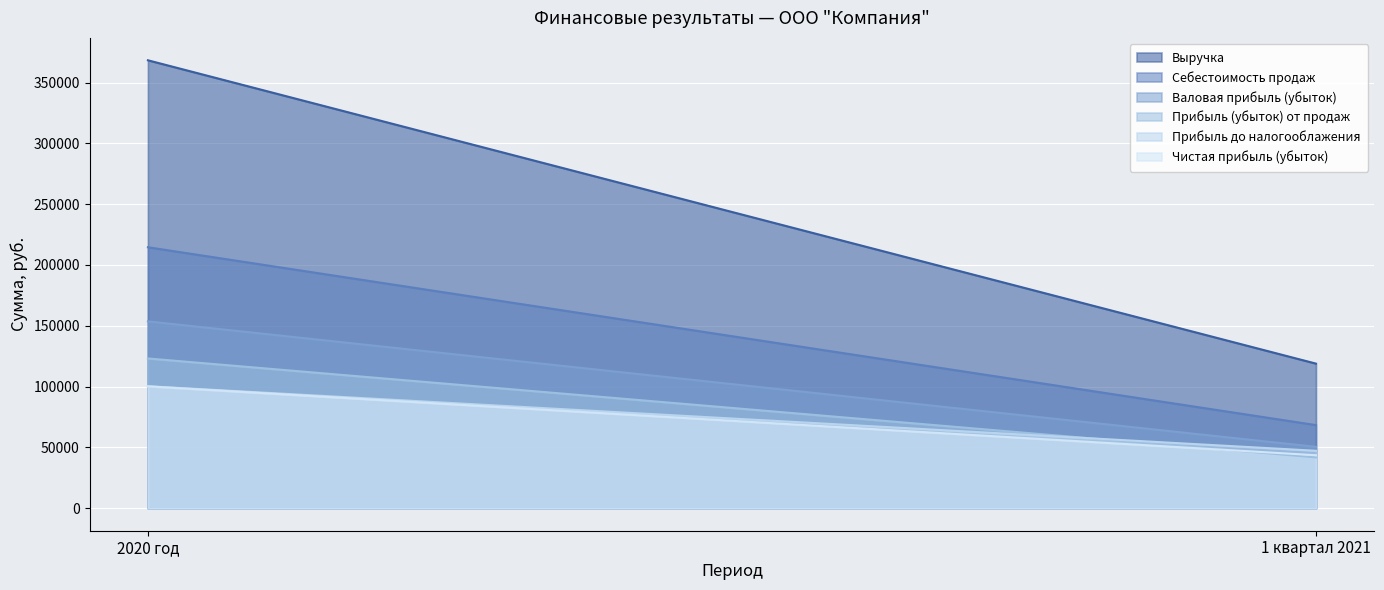

What is the label of the 2nd point from the right?

2020 год